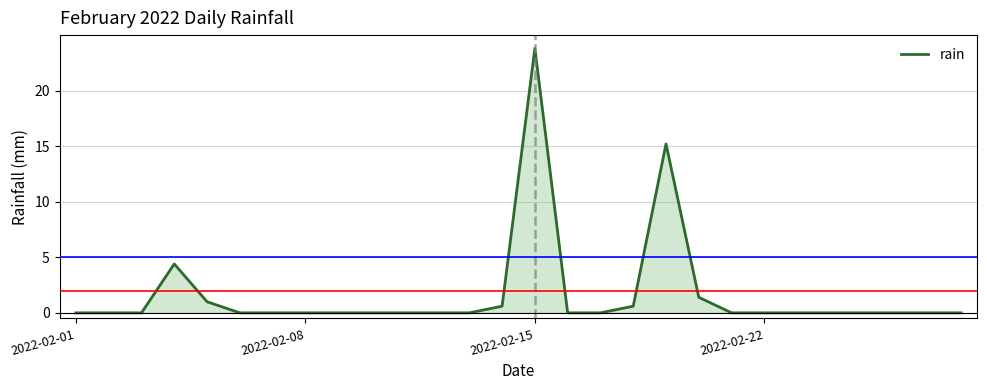

What is the difference between the maximum and second lowest values?

23.8